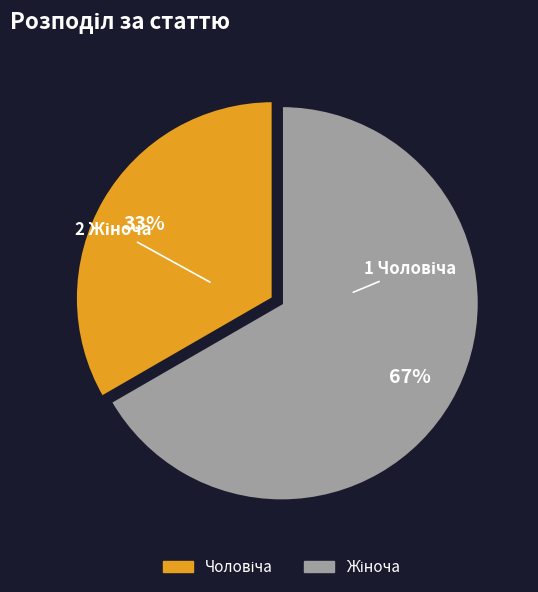

To the nearest percent, what is the average slice percentage?

50%